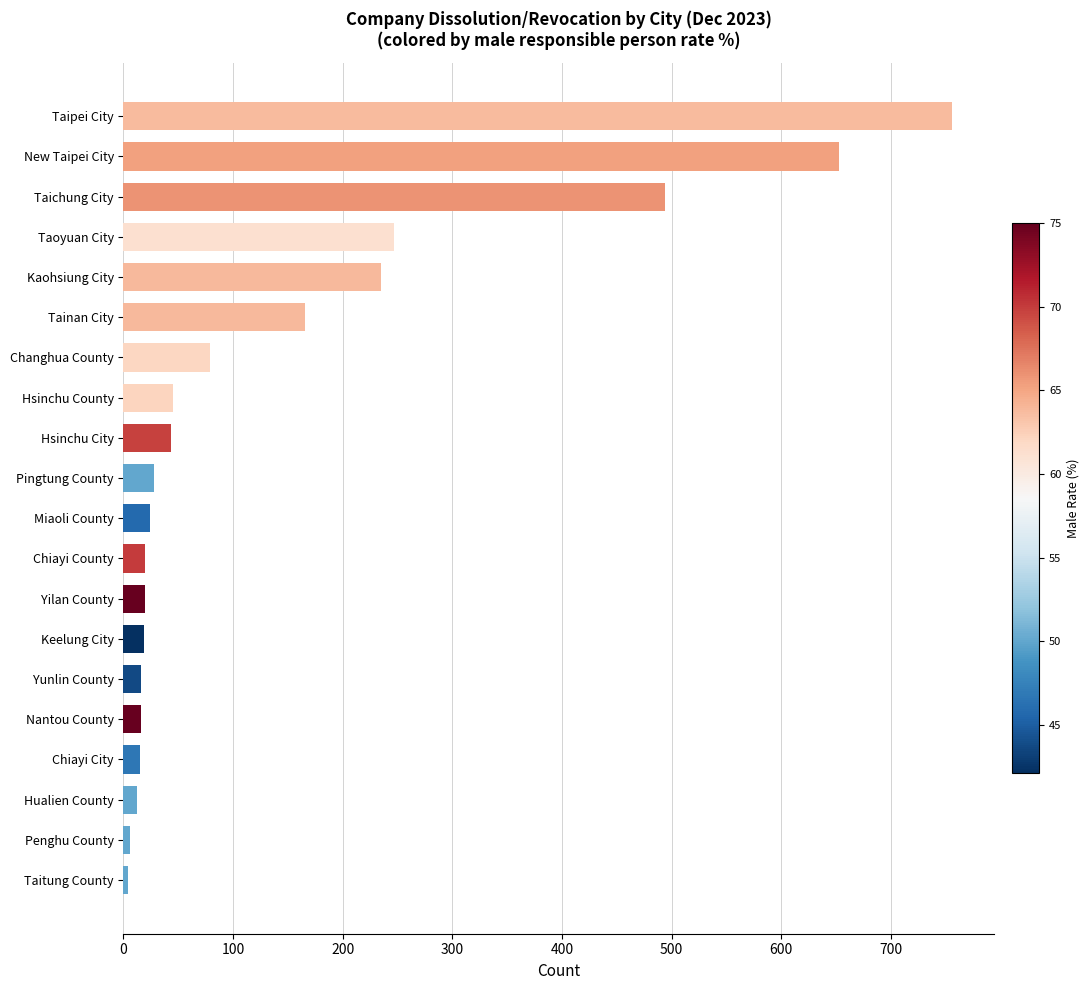

Between Yilan County and Taitung County, which is larger?

Yilan County